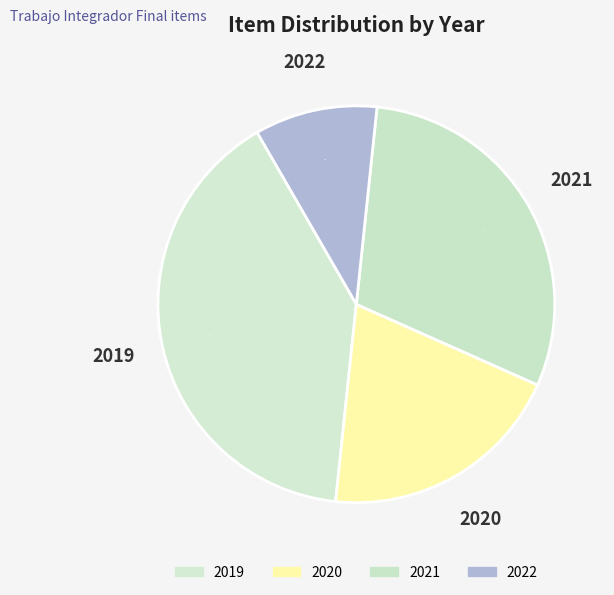

How many slices are in this pie chart?

4